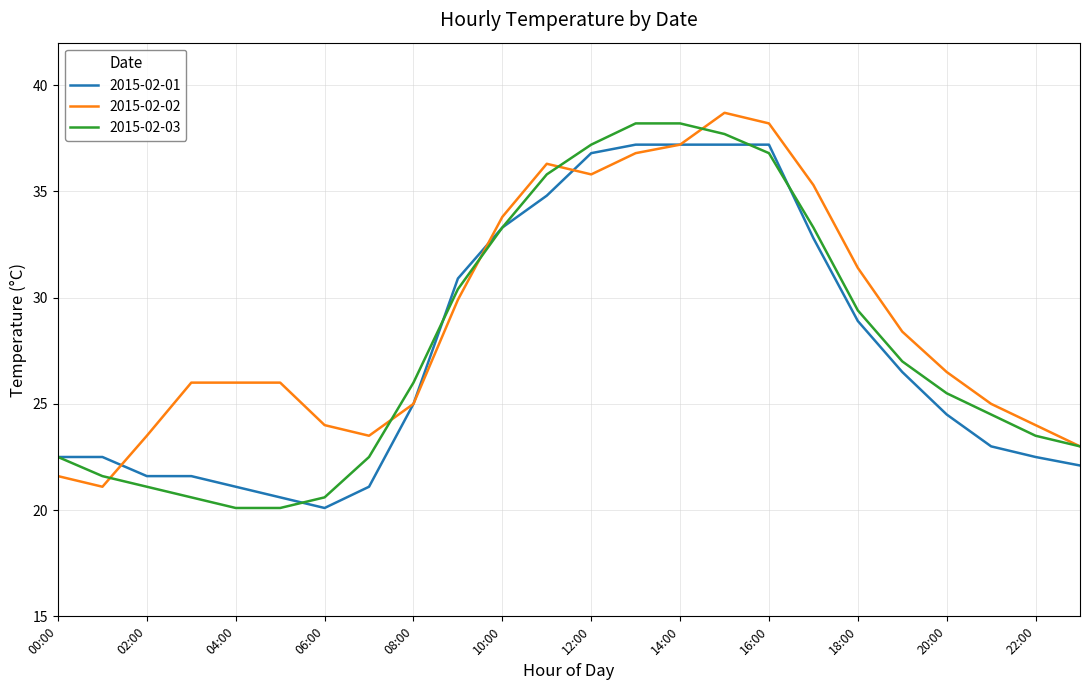

What is the minimum value for 2015-02-03?

20.1